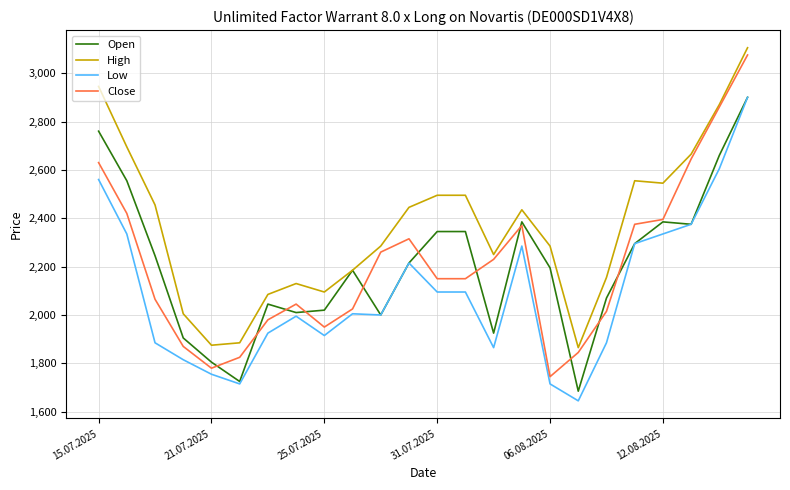

At how many categories does at least one series exceed 1812?

24